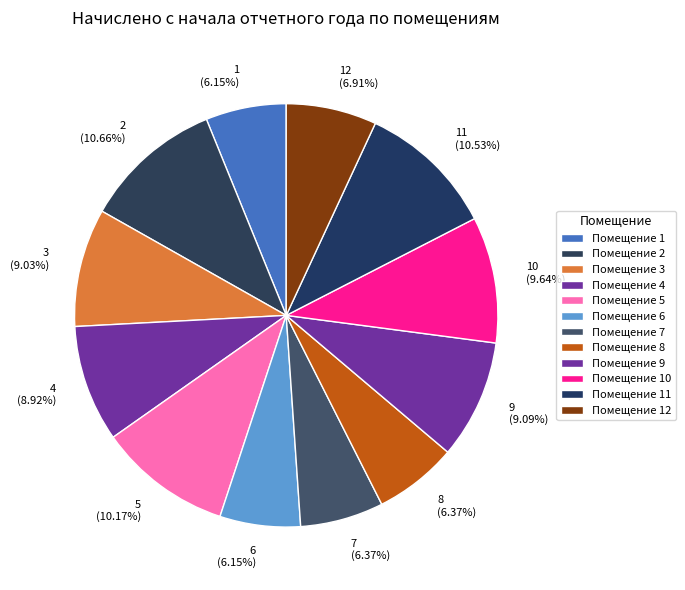

How many segments does this pie chart have?

12